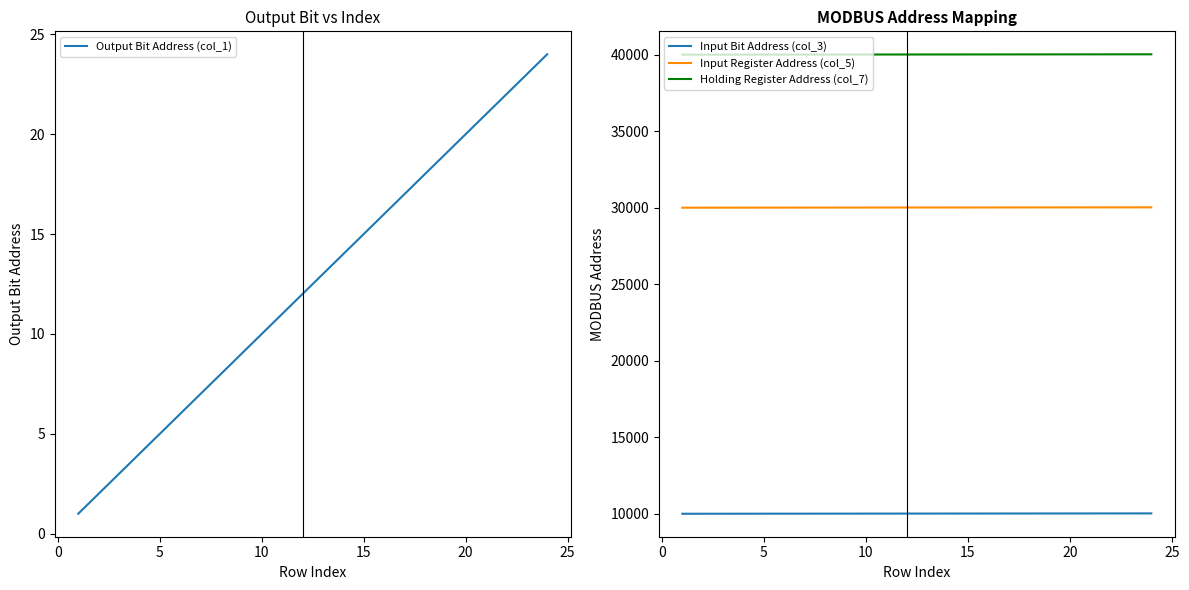

True or false: Input Bit Address (col_3) and Input Register Address (col_5) cross at least once.

False